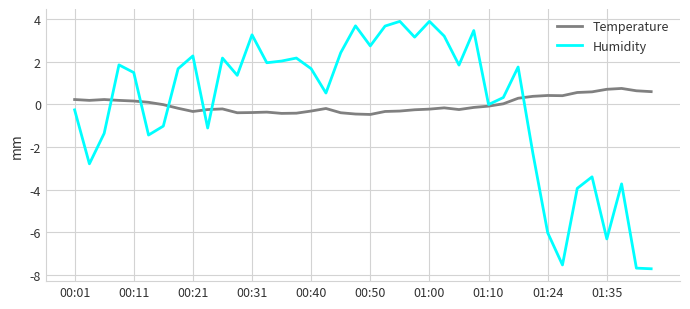

What is the greatest value displayed?

3.9